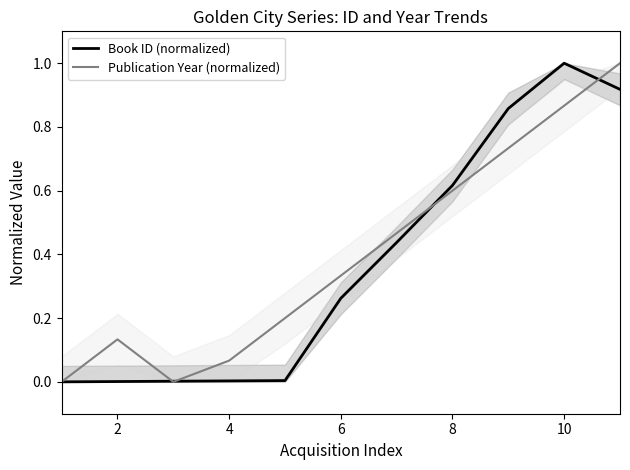

How many positive values does the Publication Year (normalized) series have?

9